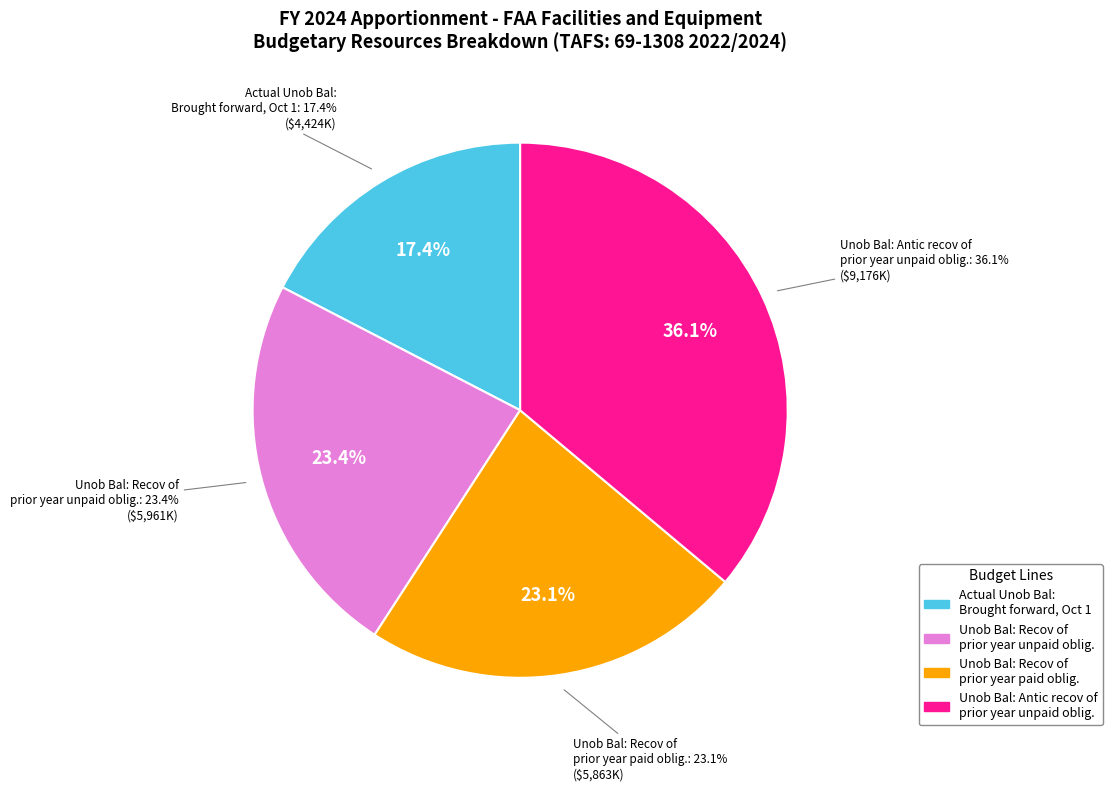

Which has a higher value, Unob Bal: Antic recov of prior year unpaid obligations or Actual Unob Bal: Brought forward, Oct 1?

Unob Bal: Antic recov of prior year unpaid obligations